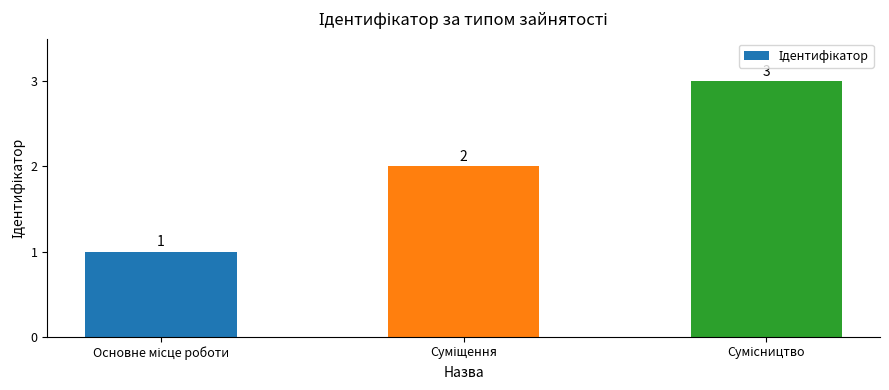

What is the sum of all values?

6